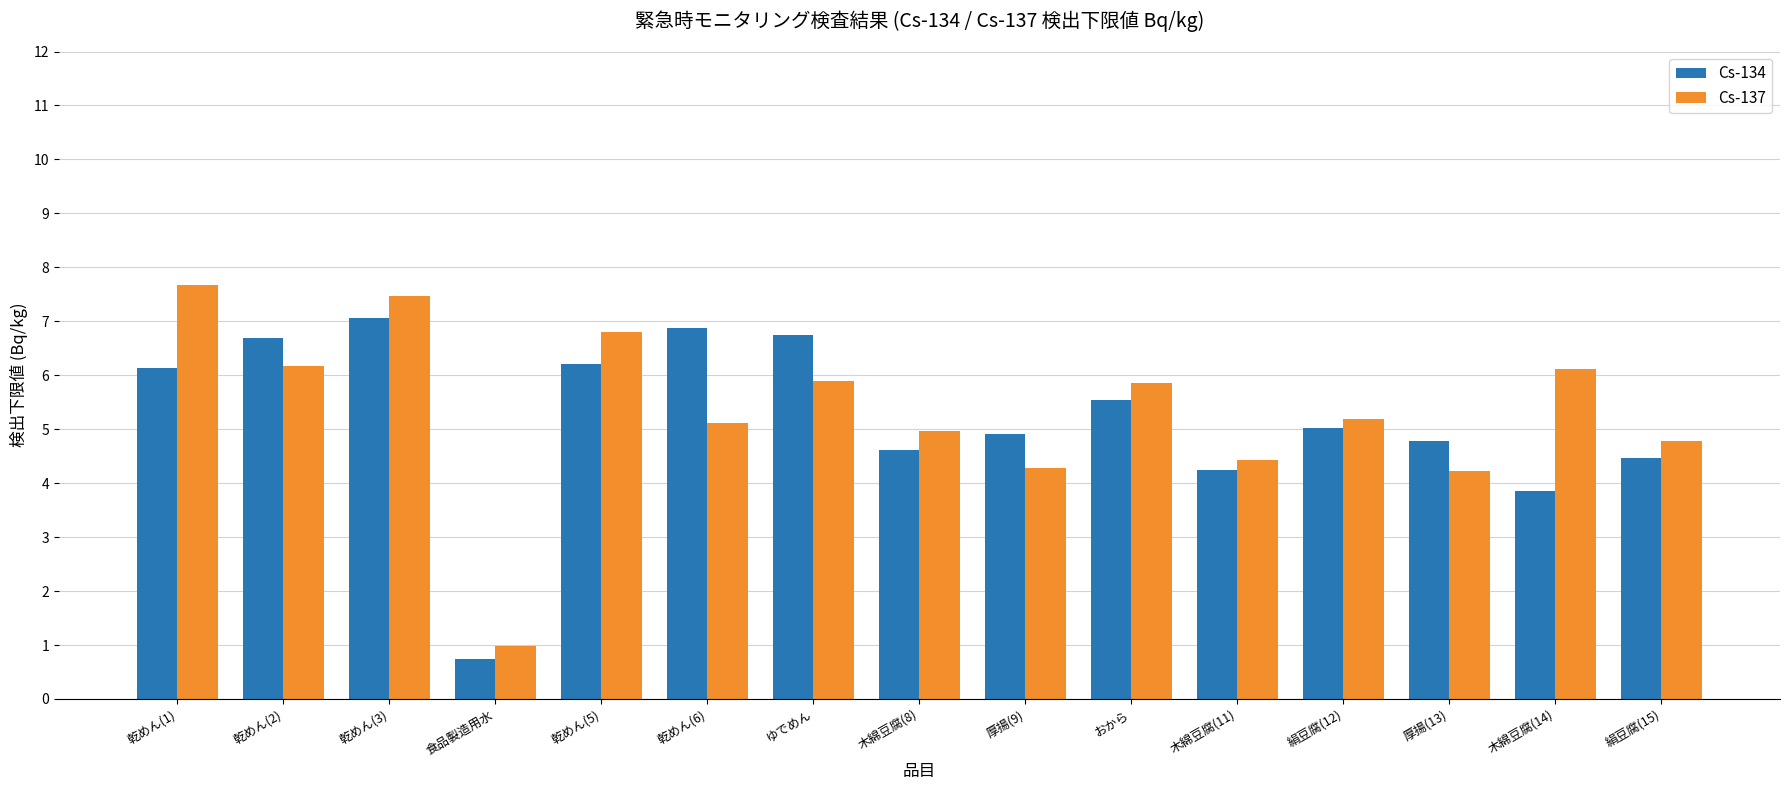

What position from the left is 絹豆腐(15)?

15